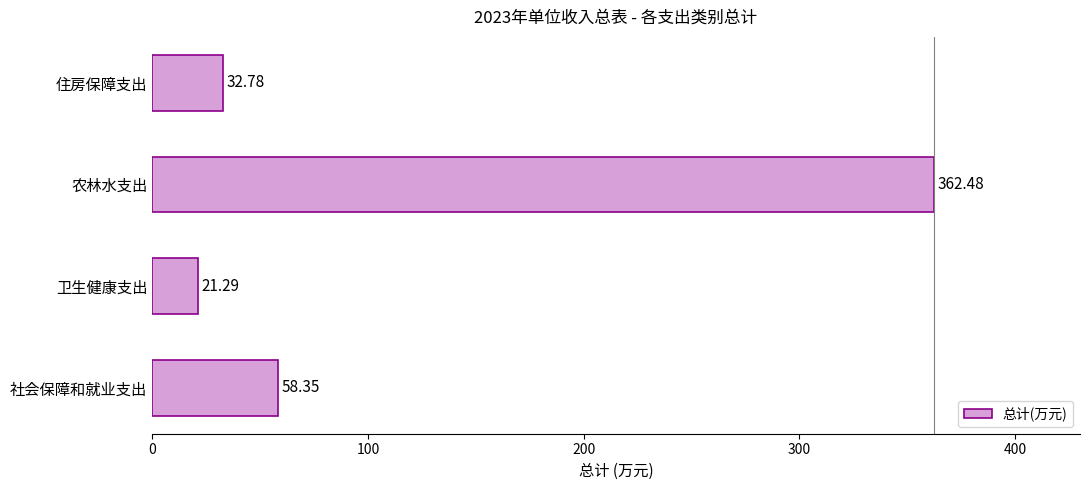

How many data points does each series have?

4